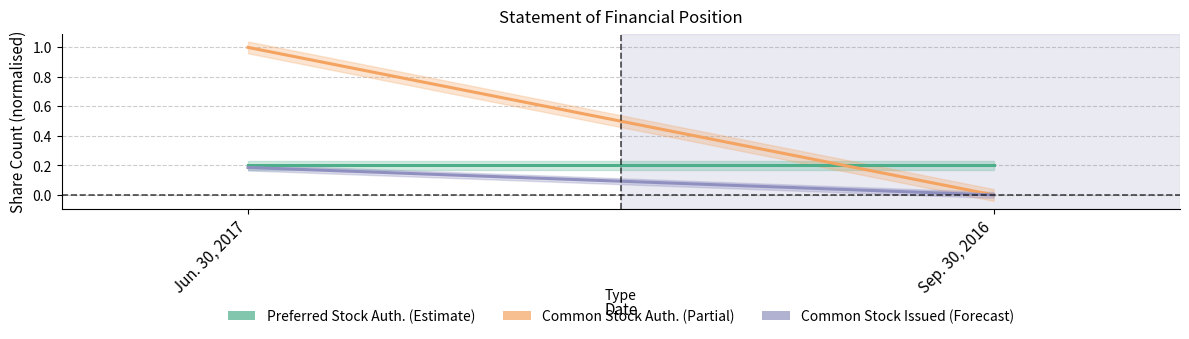

Which series has the widest spread of values?

Common Stock Auth.